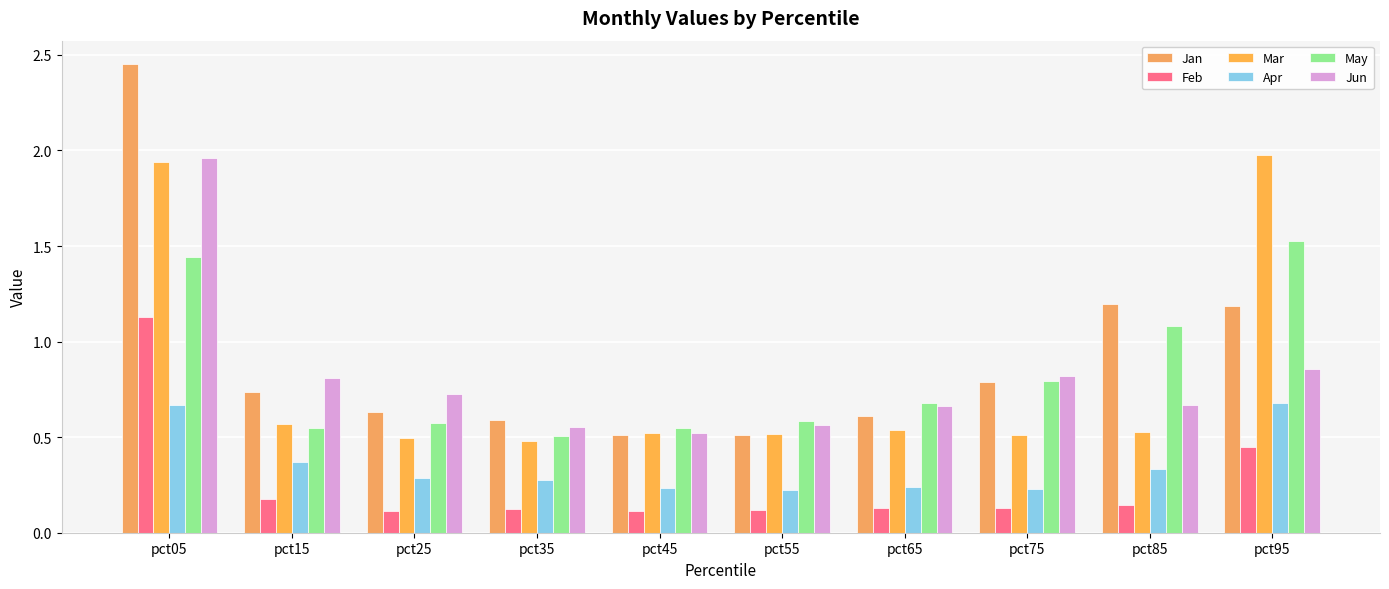

What is the minimum value for Feb?

0.1